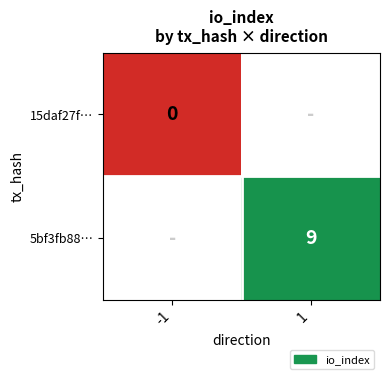

How many distinct data groups are displayed?

2